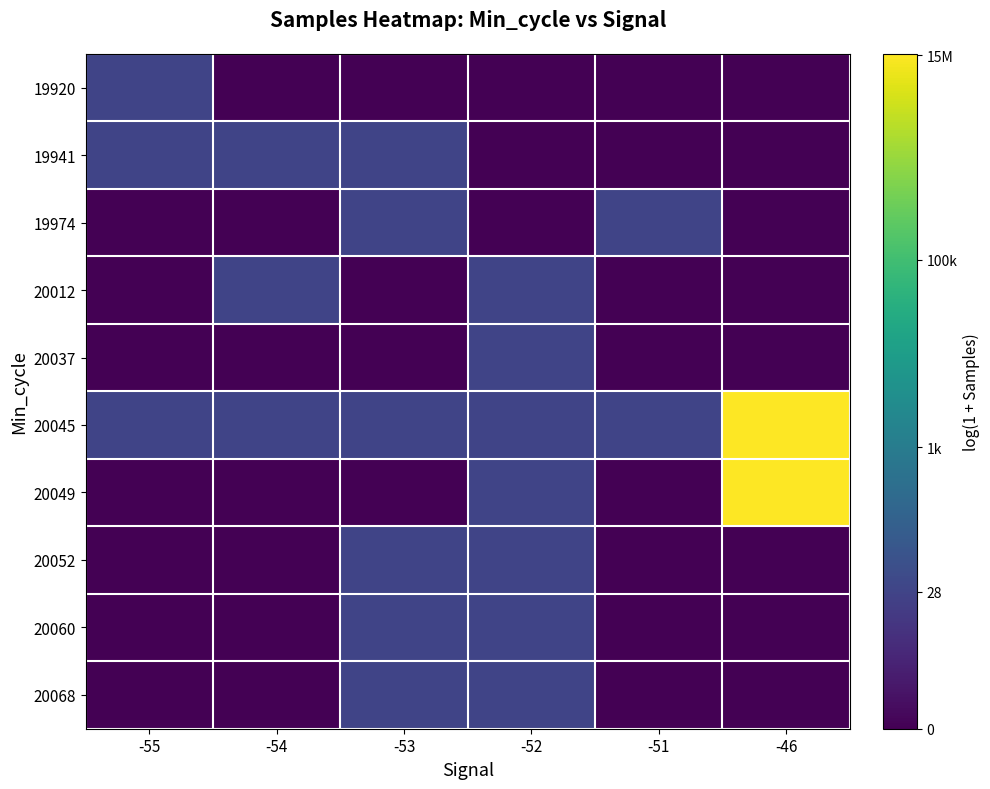

Reading left to right, extract all data points from this chart.

19920: -55=3.4	-54=0.0	-53=0.0	-52=0.0	-51=0.0	-46=0.0
19941: -55=3.4	-54=3.4	-53=3.4	-52=0.0	-51=0.0	-46=0.0
19974: -55=0.0	-54=0.0	-53=3.4	-52=0.0	-51=3.4	-46=0.0
20012: -55=0.0	-54=3.4	-53=0.0	-52=3.4	-51=0.0	-46=0.0
20037: -55=0.0	-54=0.0	-53=0.0	-52=3.4	-51=0.0	-46=0.0
20045: -55=3.4	-54=3.4	-53=3.4	-52=3.4	-51=3.4	-46=16.6
20049: -55=0.0	-54=0.0	-53=0.0	-52=3.4	-51=0.0	-46=16.6
20052: -55=0.0	-54=0.0	-53=3.4	-52=3.4	-51=0.0	-46=0.0
20060: -55=0.0	-54=0.0	-53=3.4	-52=3.4	-51=0.0	-46=0.0
20068: -55=0.0	-54=0.0	-53=3.4	-52=3.4	-51=0.0	-46=0.0